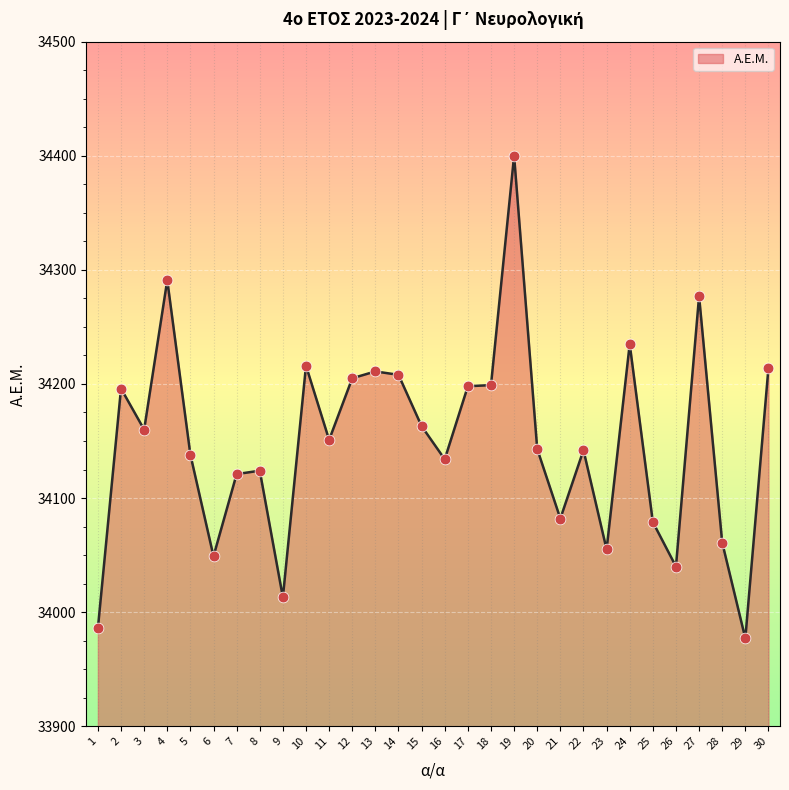

What is the change in value from 16 to 18?

+65